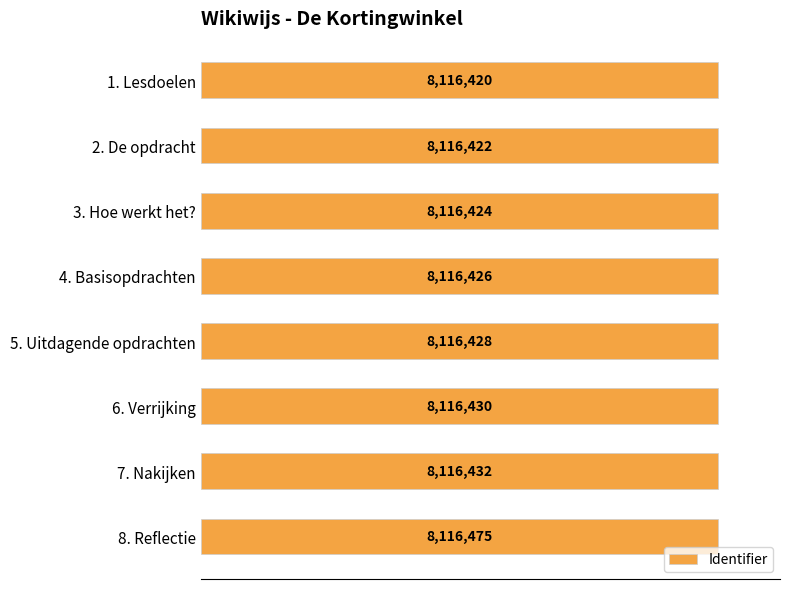

Rank the categories by value from highest to lowest.

8. Reflectie, 7. Nakijken, 6. Verrijking, 5. Uitdagende opdrachten, 4. Basisopdrachten, 3. Hoe werkt het?, 2. De opdracht, 1. Lesdoelen